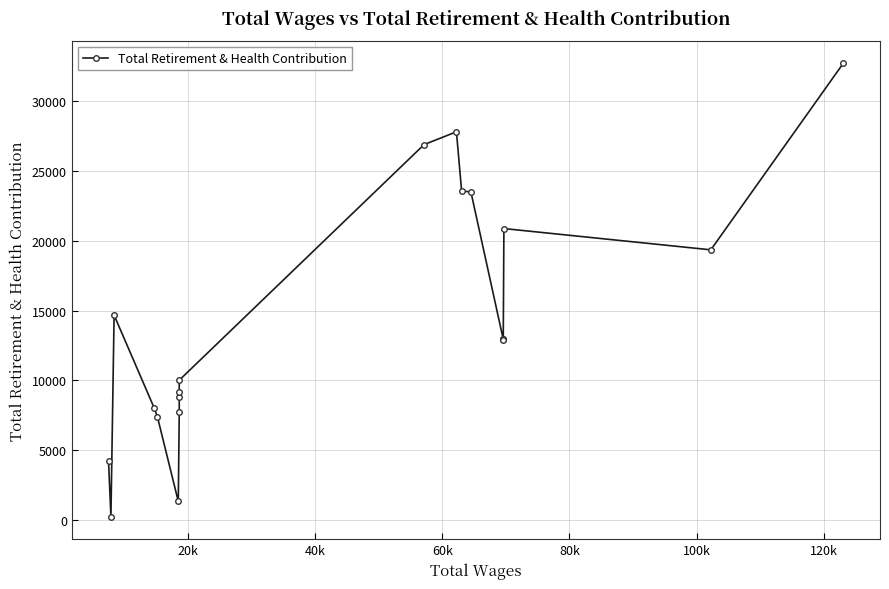

At which label is the value closest to 16476?

40k